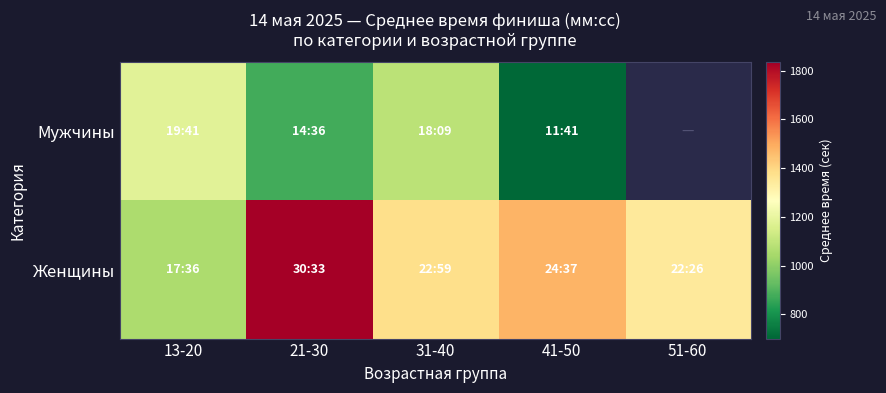

Which series has the largest total across all categories?

Женщины